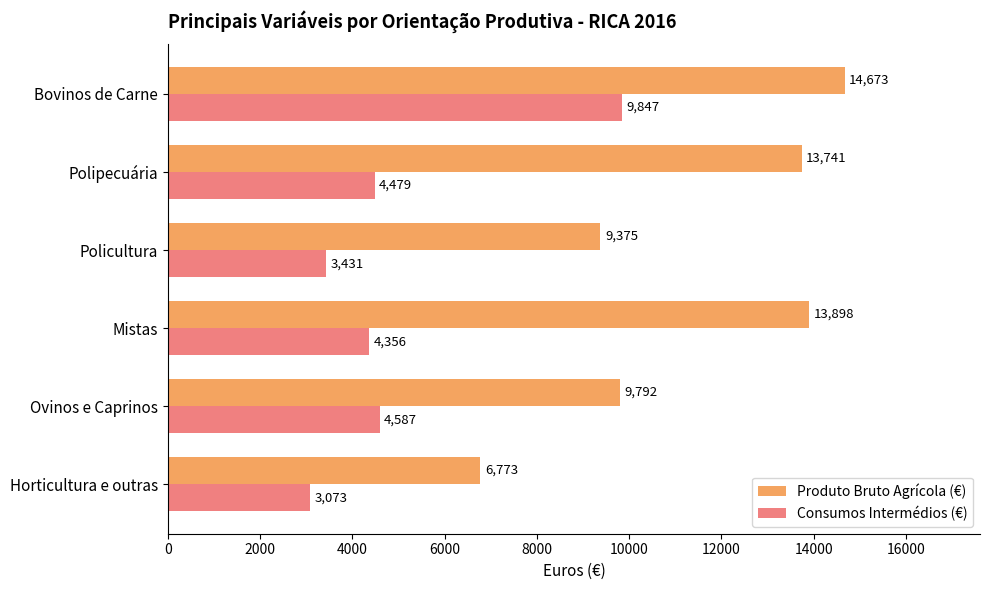

Is the value of Produto Bruto Agrícola (€) at Horticultura e outras greater than the value of Consumos Intermédios (€) at Policultura?

Yes